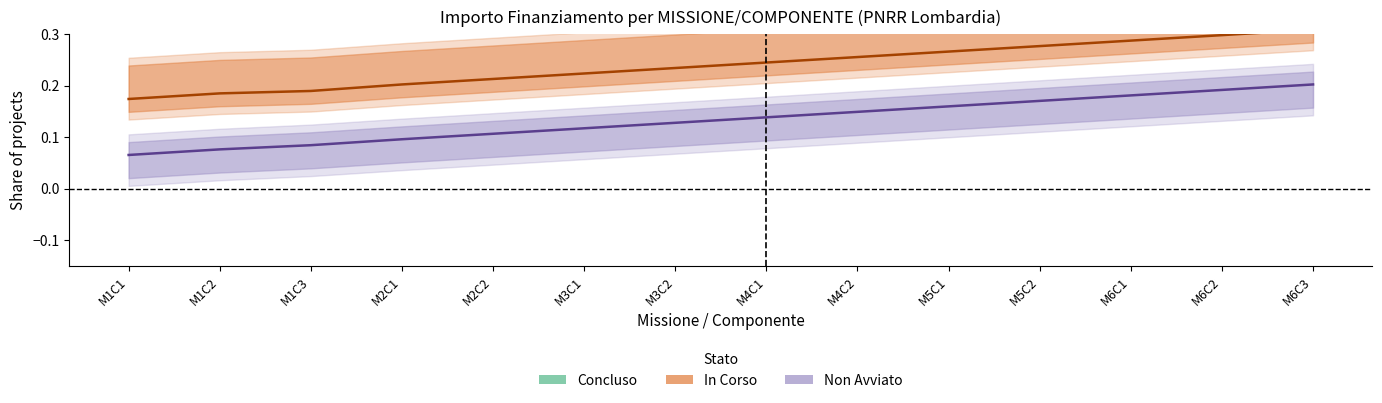

What is the value of the In Corso point at the 14th from the left?

0.3